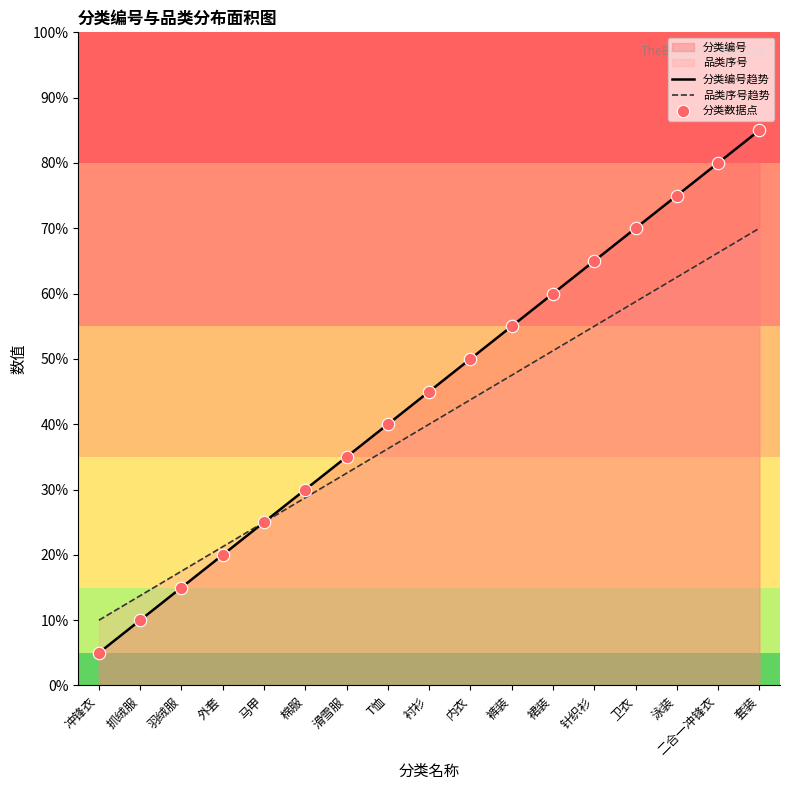

What is the total value across all series at 套装?

155.0